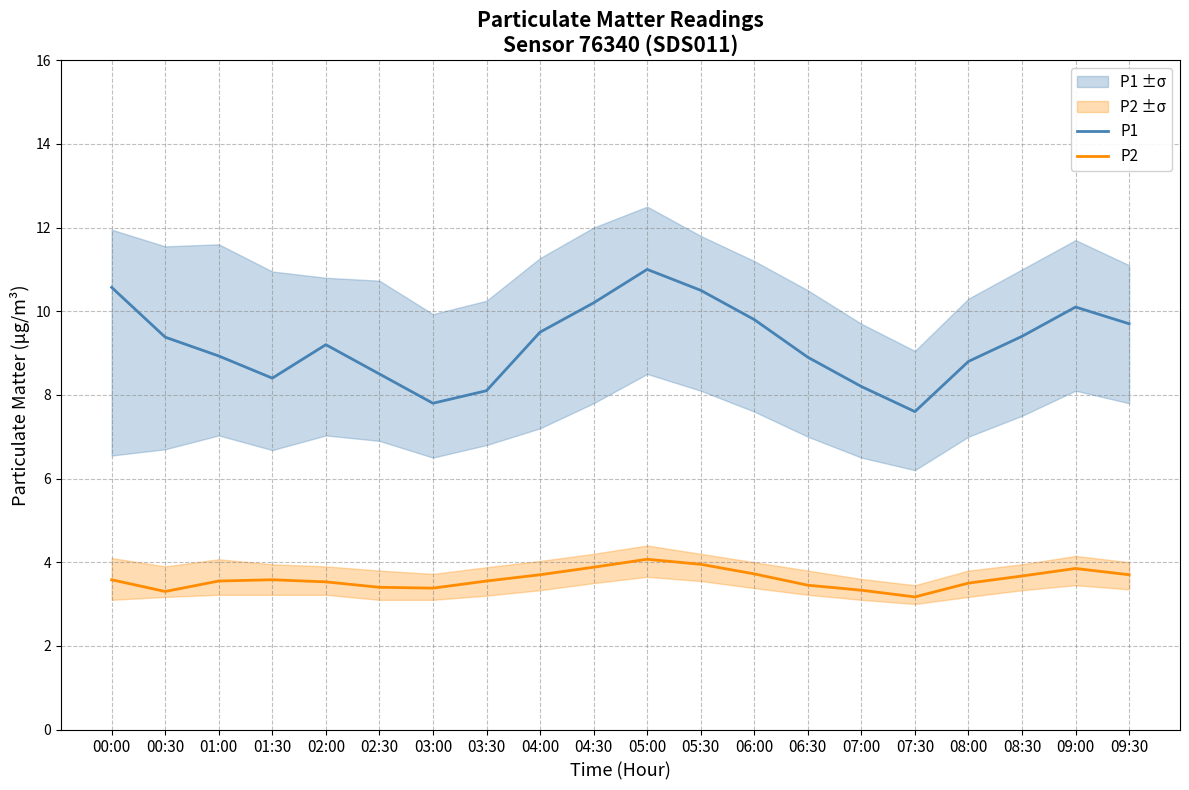

What is the greatest value displayed?

11.0